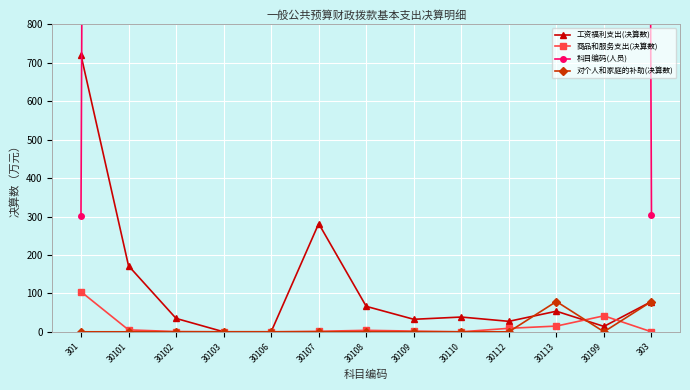

Between 30101 and 30108, which series saw the biggest shift?

工资福利支出(决算数)